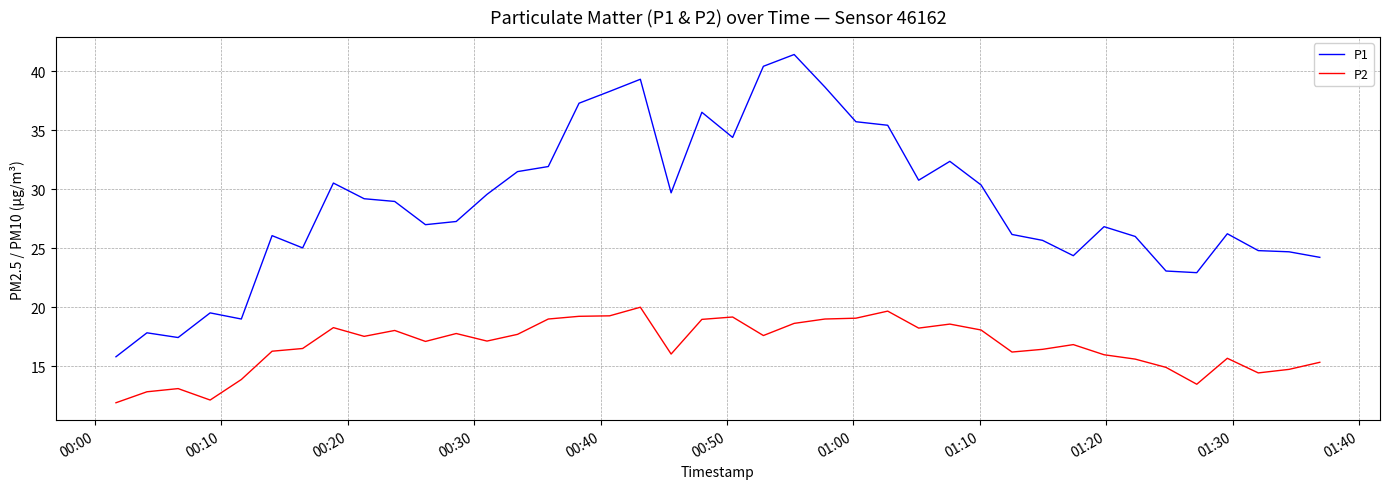

List the series in order of their overall mean, highest first.

P1, P2